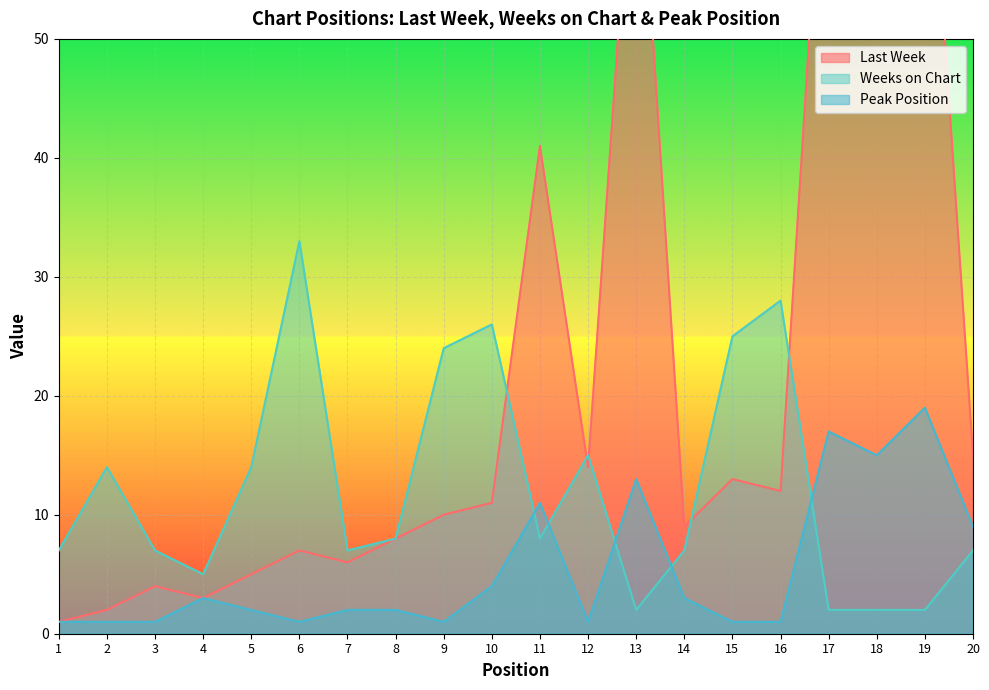

List the series in order of their peak value, highest first.

Last Week, Weeks on Chart, Peak Position